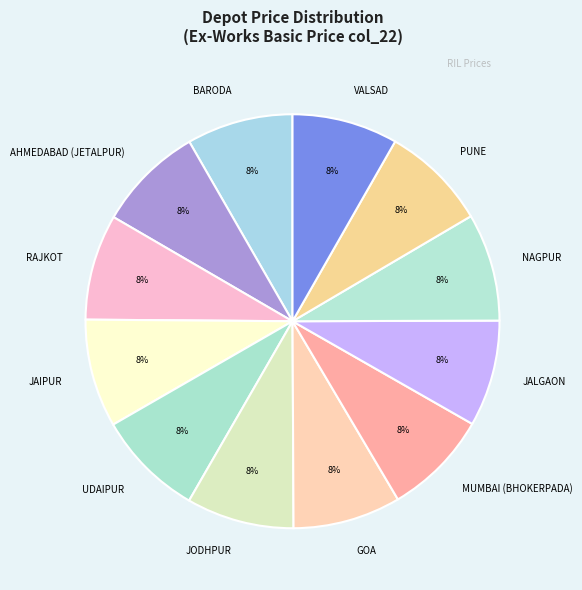

Is it true that RAJKOT is 17% of the pie?

False